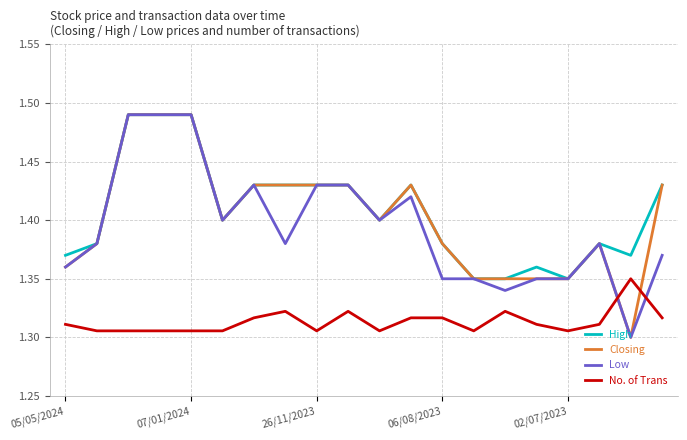

After their last crossing, which series has the higher values: No. of Trans or Low?

Low